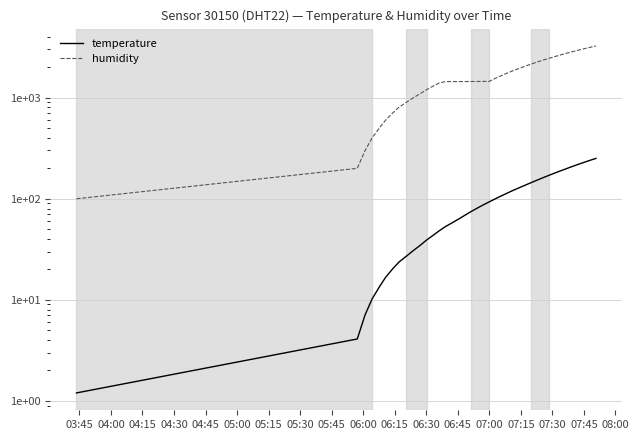

What is the highest value of the humidity series?

3245.2